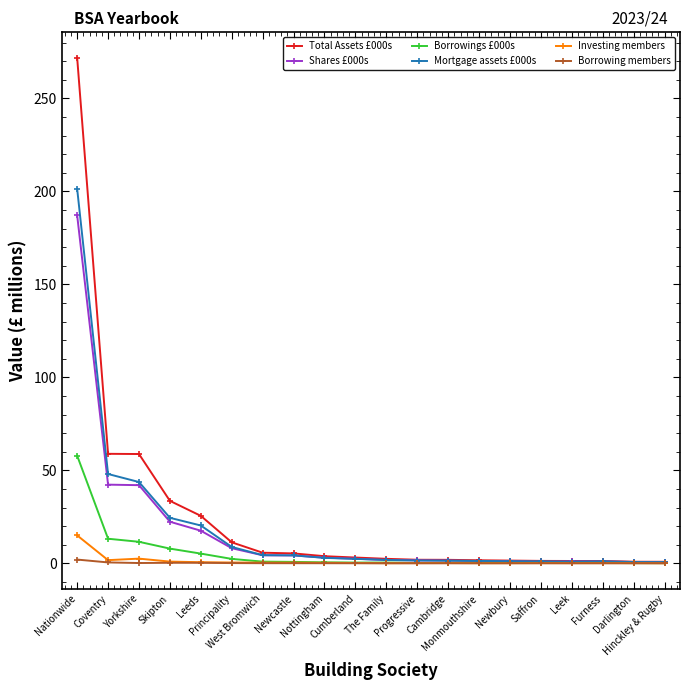

Which series has the largest total across all categories?

Total Assets £000s